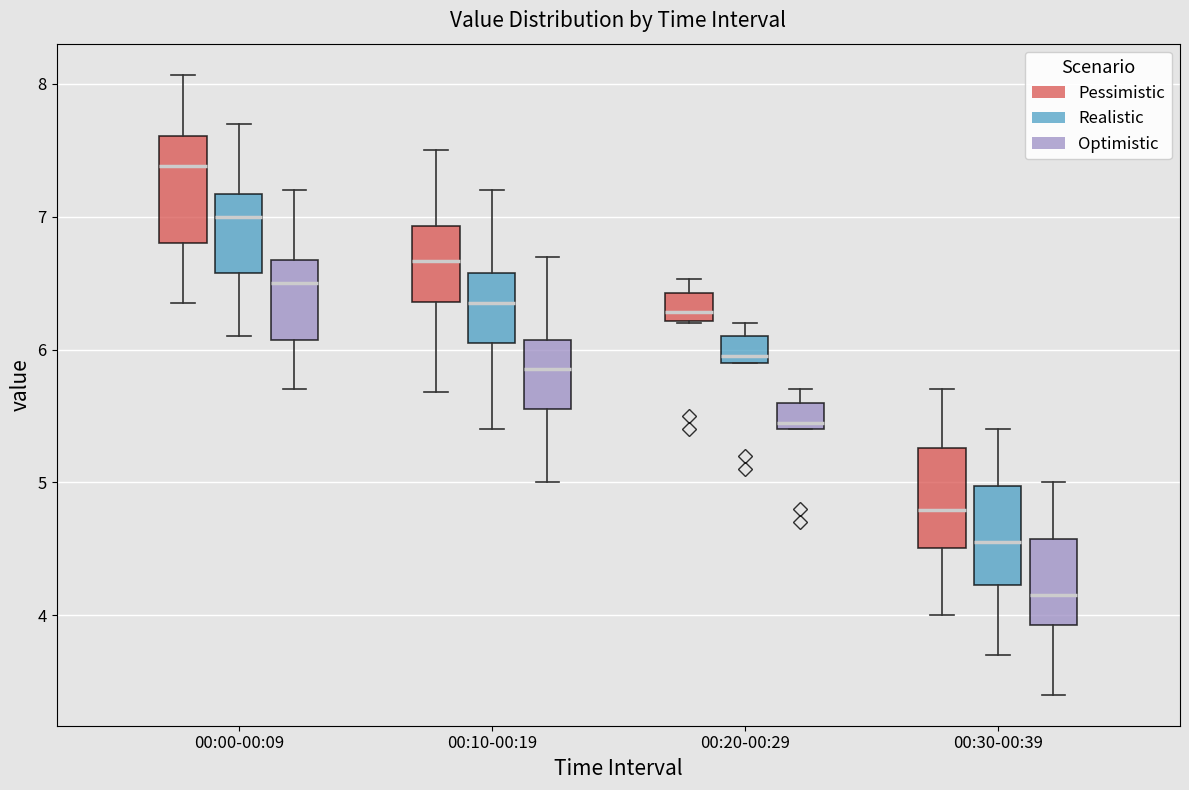

Which box's median line is the lowest?

00:30-00:39 (Optimistic)